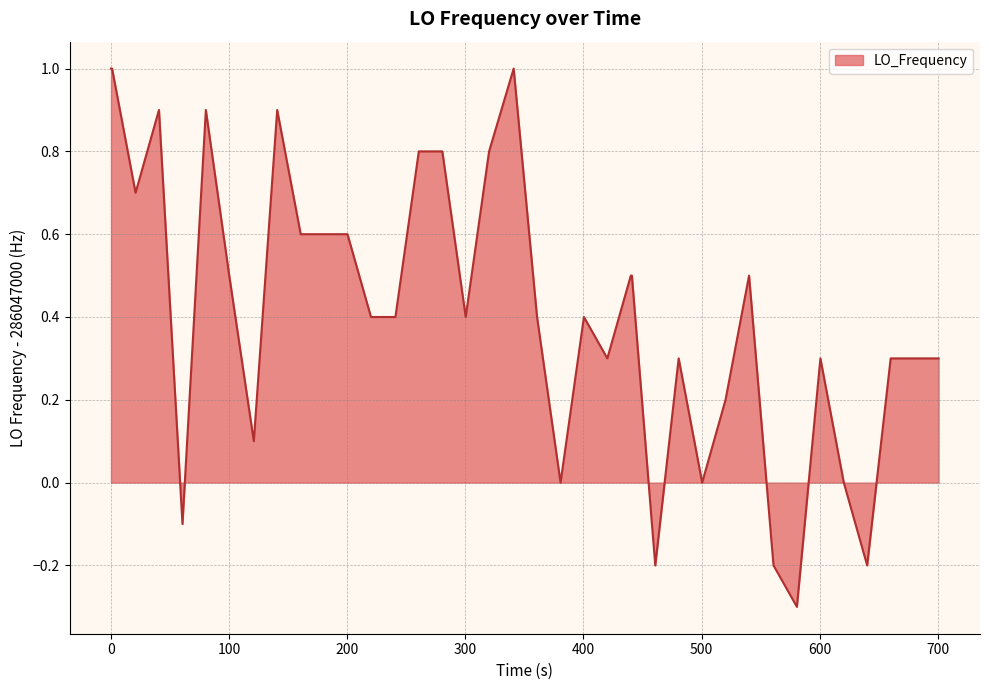

What is the difference between the maximum and minimum values?

1.3